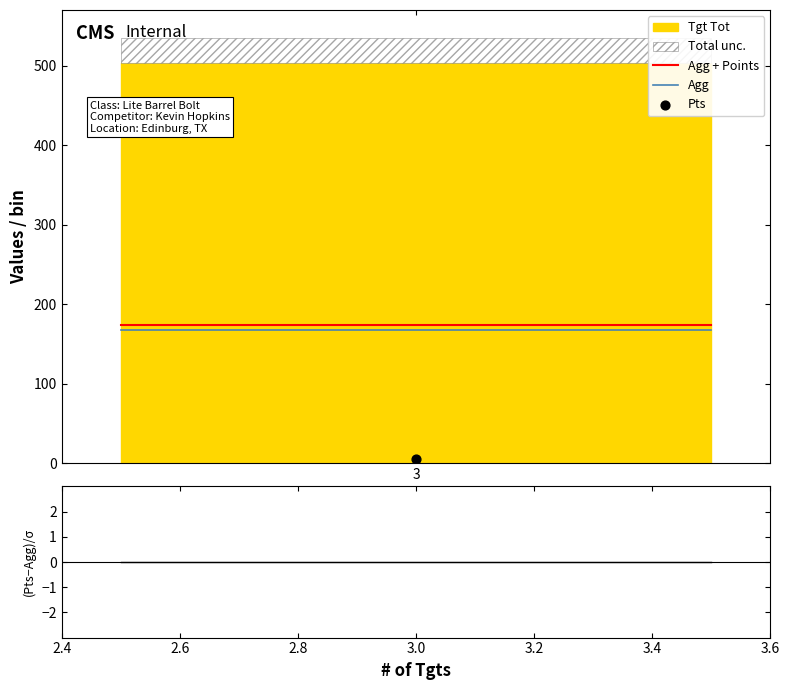

What is the highest value of the Agg series?

168